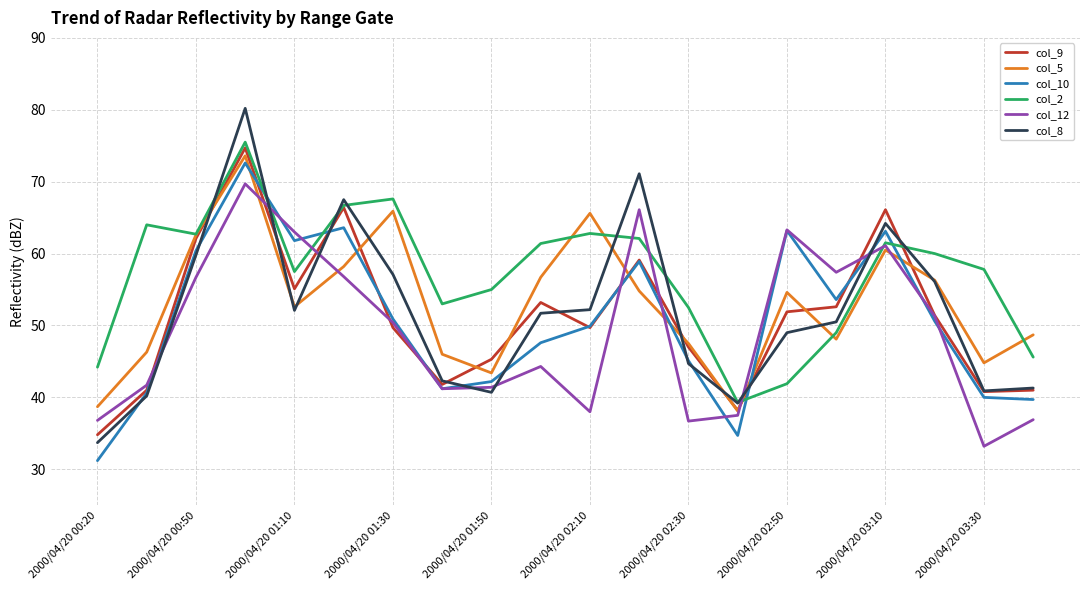

What is the minimum value for col_2?

39.3